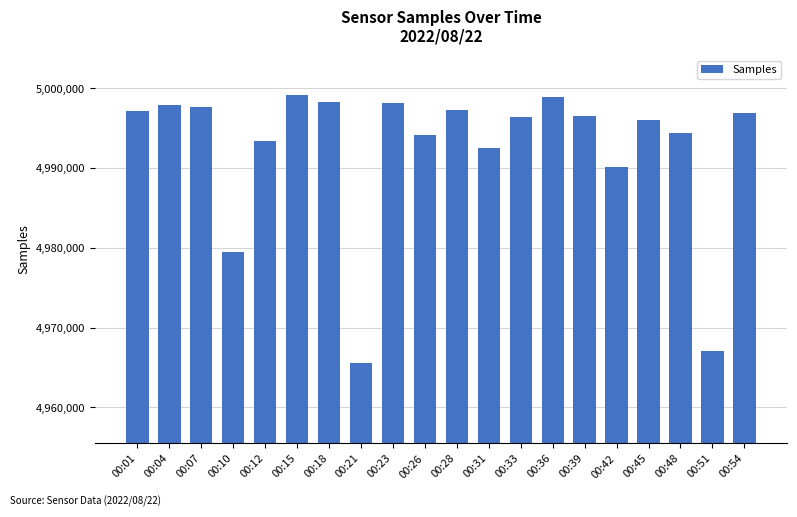

At which label does the data first exceed 4996450?

00:01